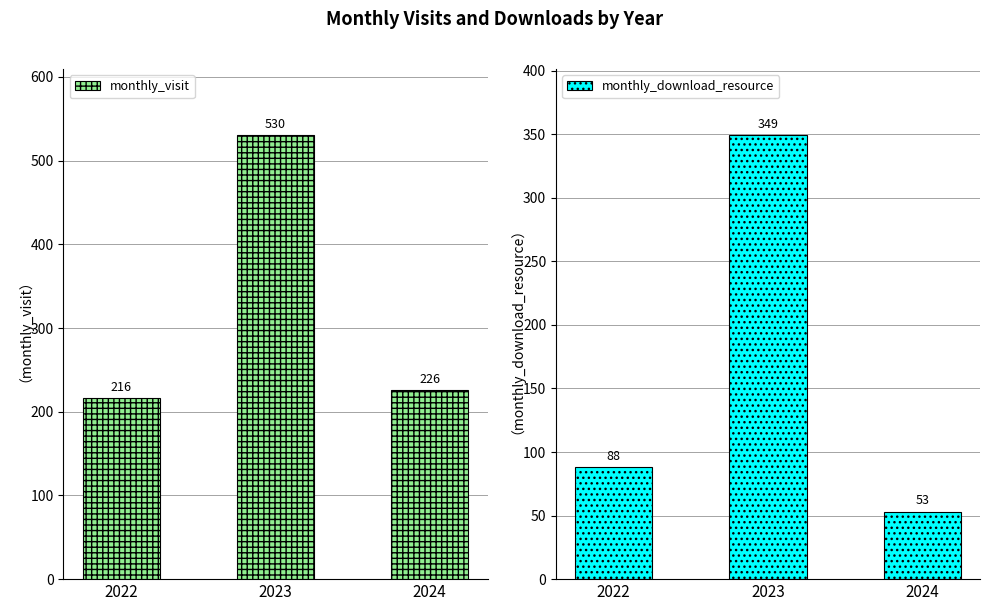

The value of monthly_download_resource at 2024 is 53. True or false?

True